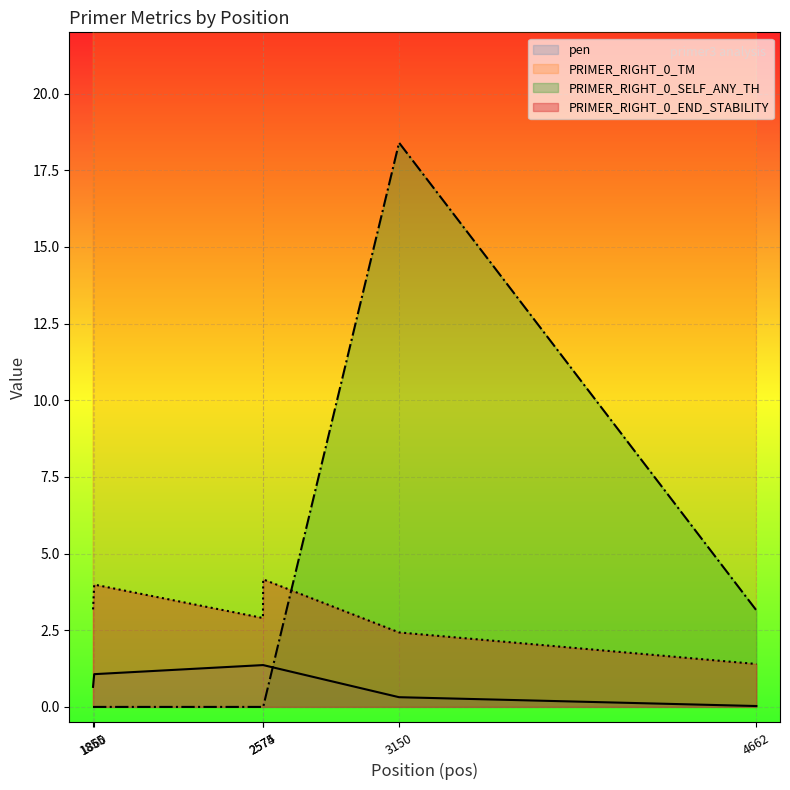

What is the minimum value for PRIMER_RIGHT_0_END_STABILITY?

1.4